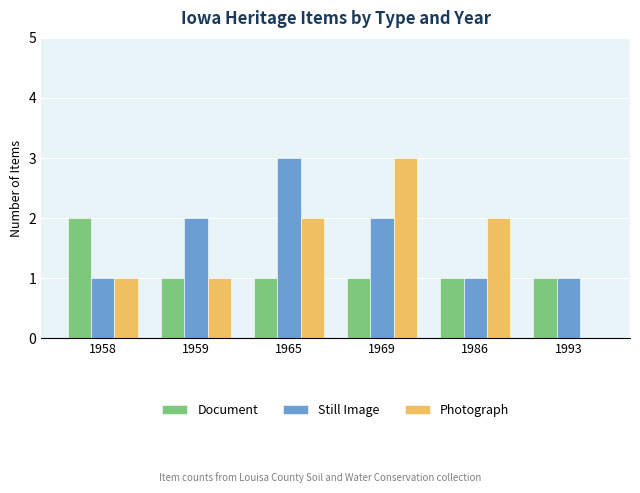

How many distinct data groups are displayed?

3